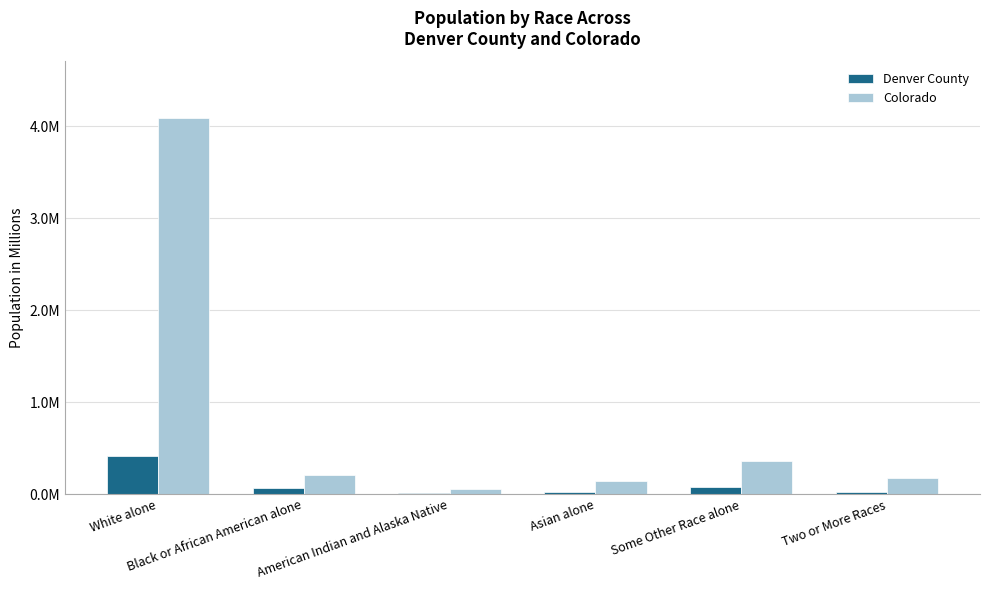

Which label corresponds to the smallest value in the chart?

American Indian and Alaska Native